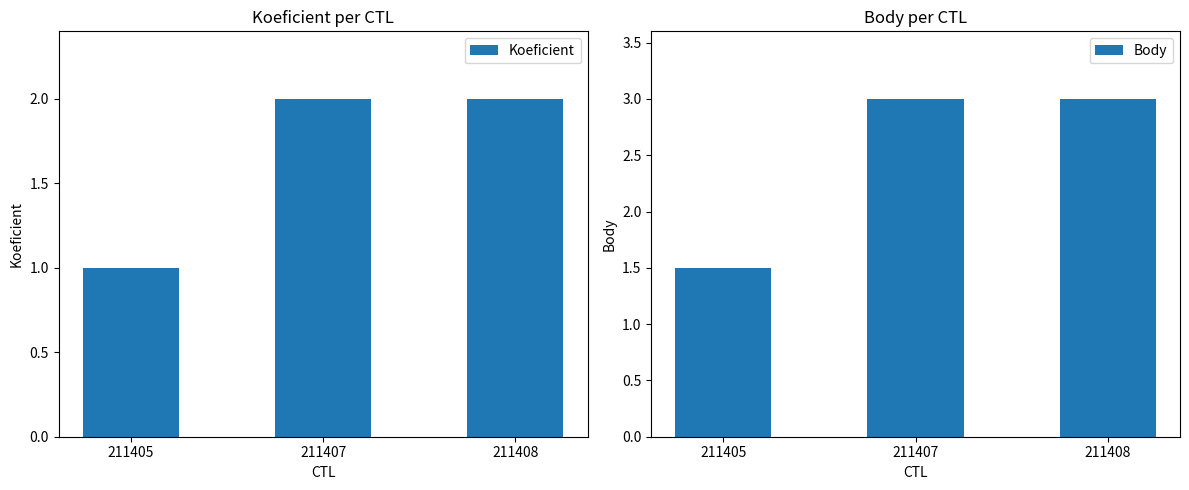

Which series has the largest range (max minus min)?

Body